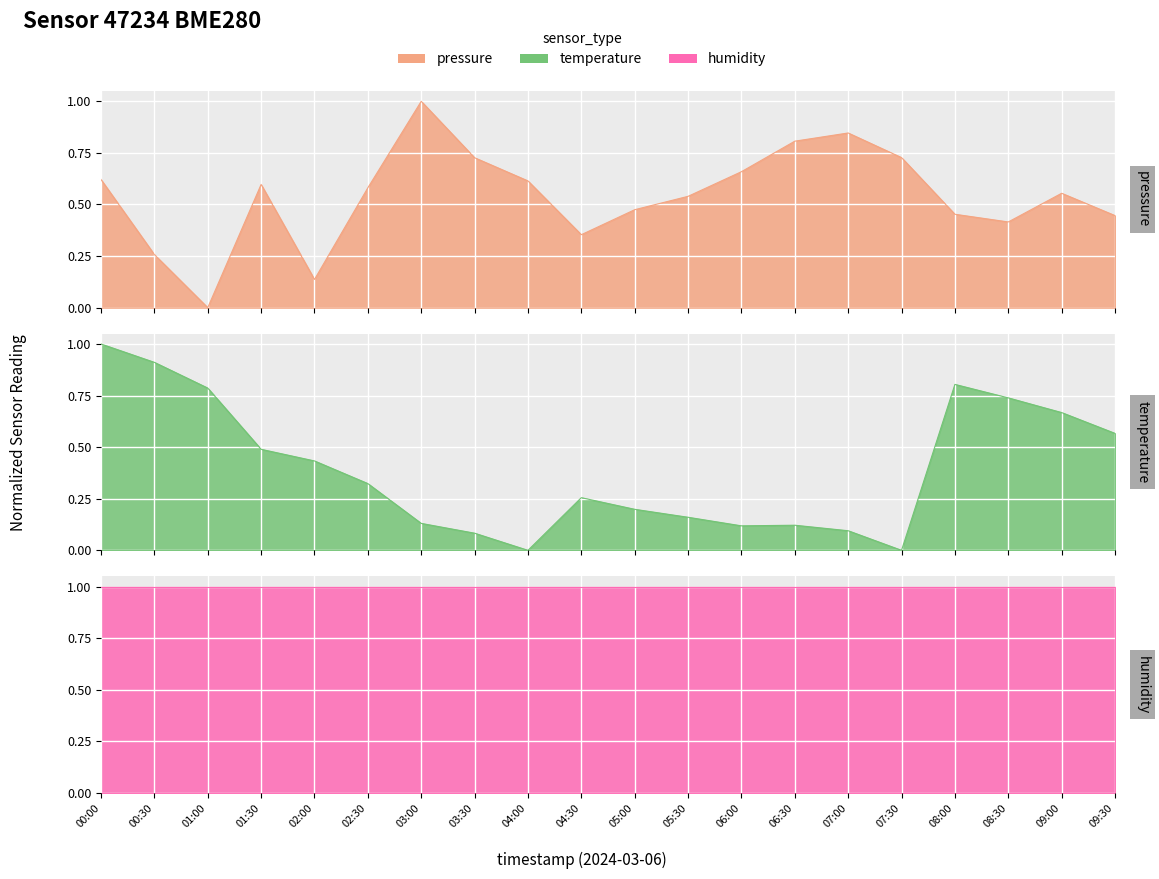

Which series has the widest spread of values?

pressure